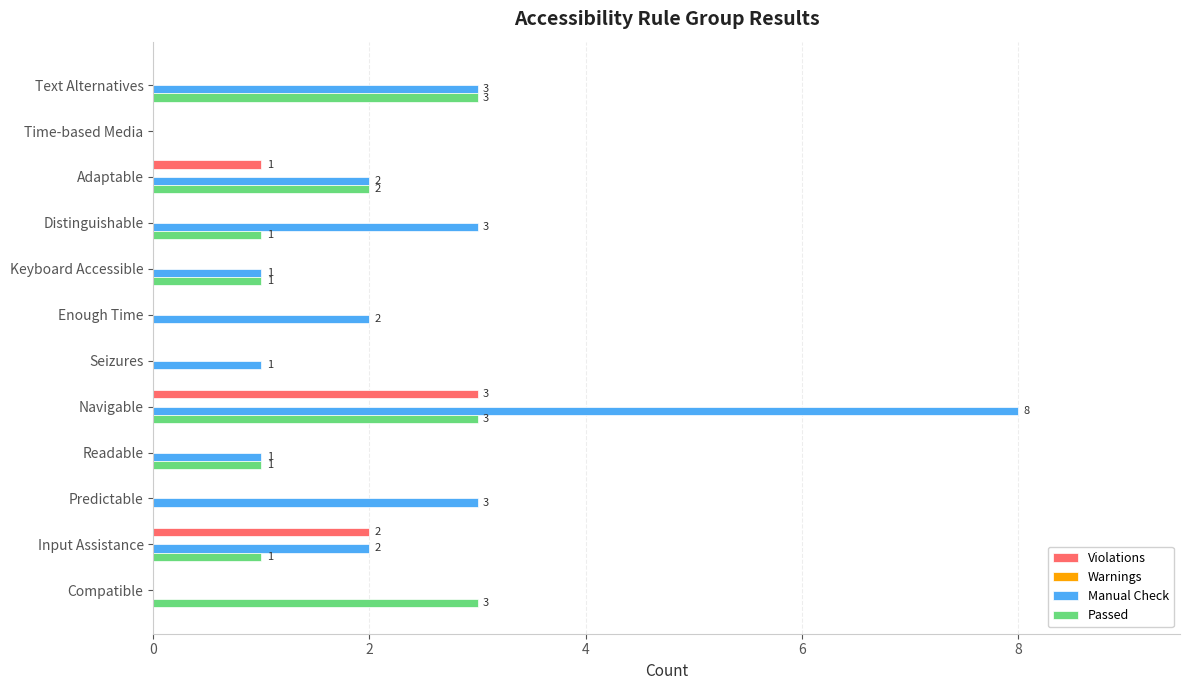

Is the value of Passed at Navigable greater than the value of Manual Check at Readable?

Yes